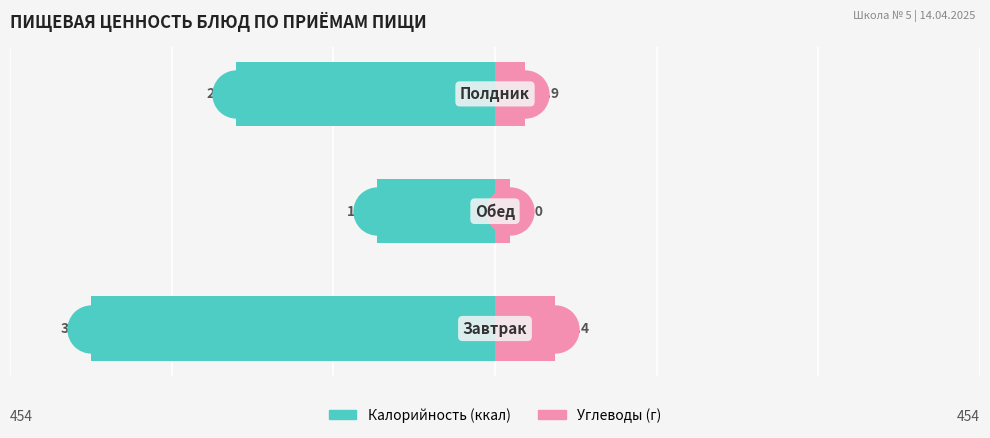

At how many categories does at least one series exceed -203?

3